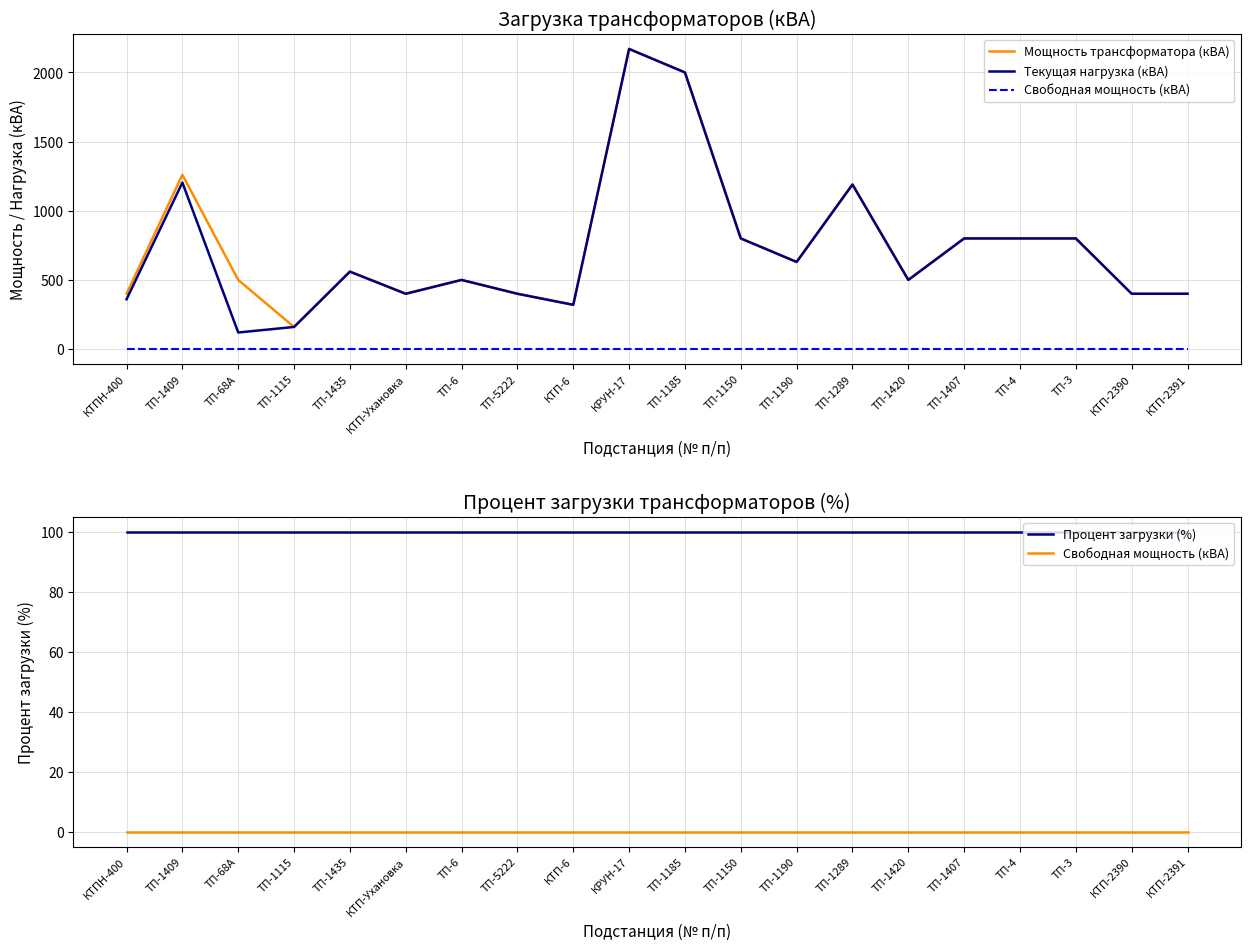

At which category does Текущая нагрузка (кВА) reach its first local peak?

ТП-1409